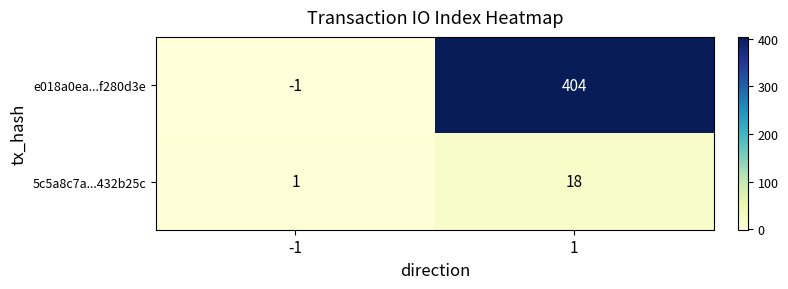

Reading left to right, transcribe all the data shown in this chart.

e018a0ea...f280d3e: -1=-1	1=404
5c5a8c7a...432b25c: -1=1	1=18